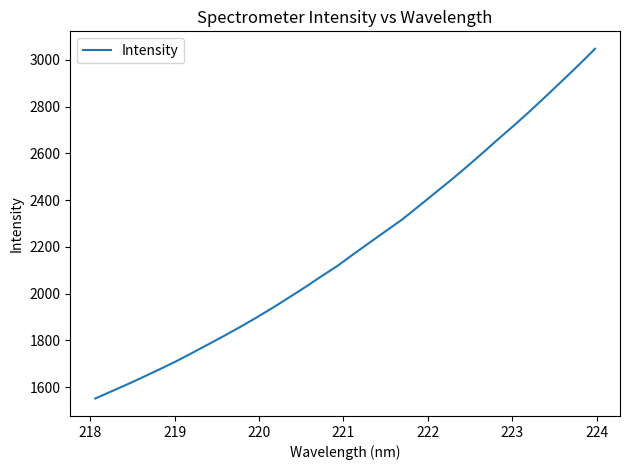

What is the difference between the maximum and minimum values?

1496.6